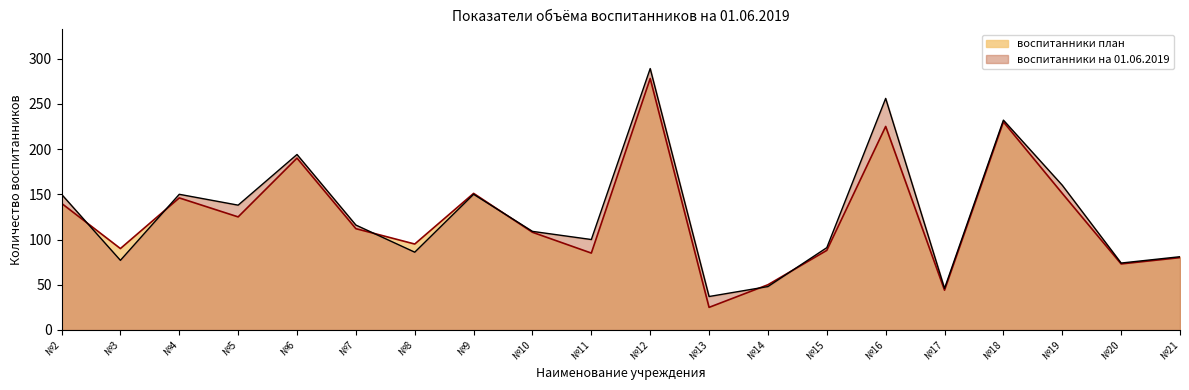

Is it true that воспитанники план equals 125 at №5?

True